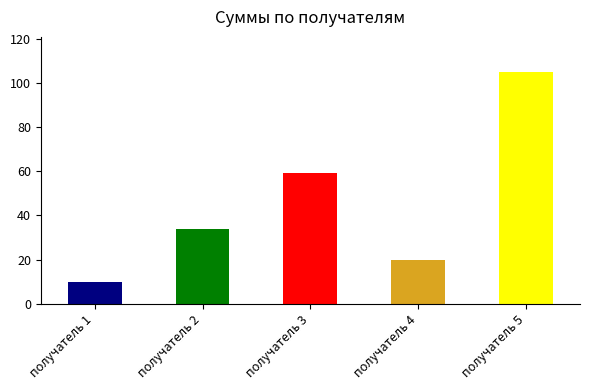

Reading left to right, transcribe all the data shown in this chart.

10	34	59	20	105